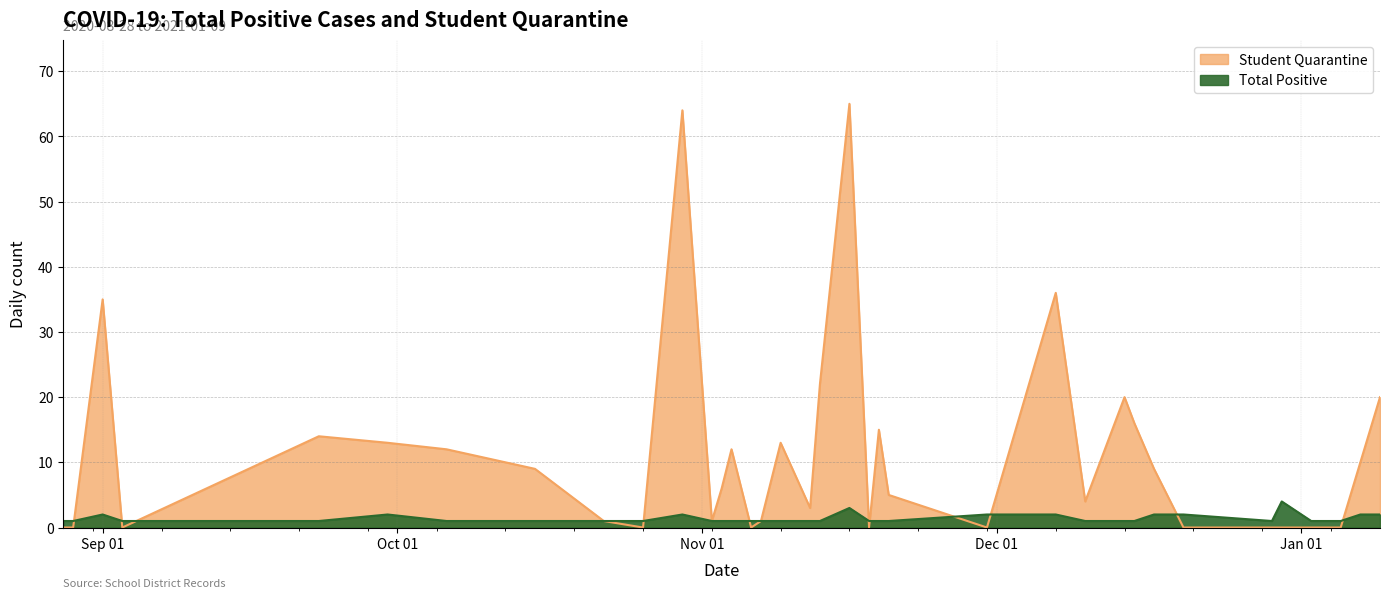

What is the label of the 18th point from the right?

2020-11-16